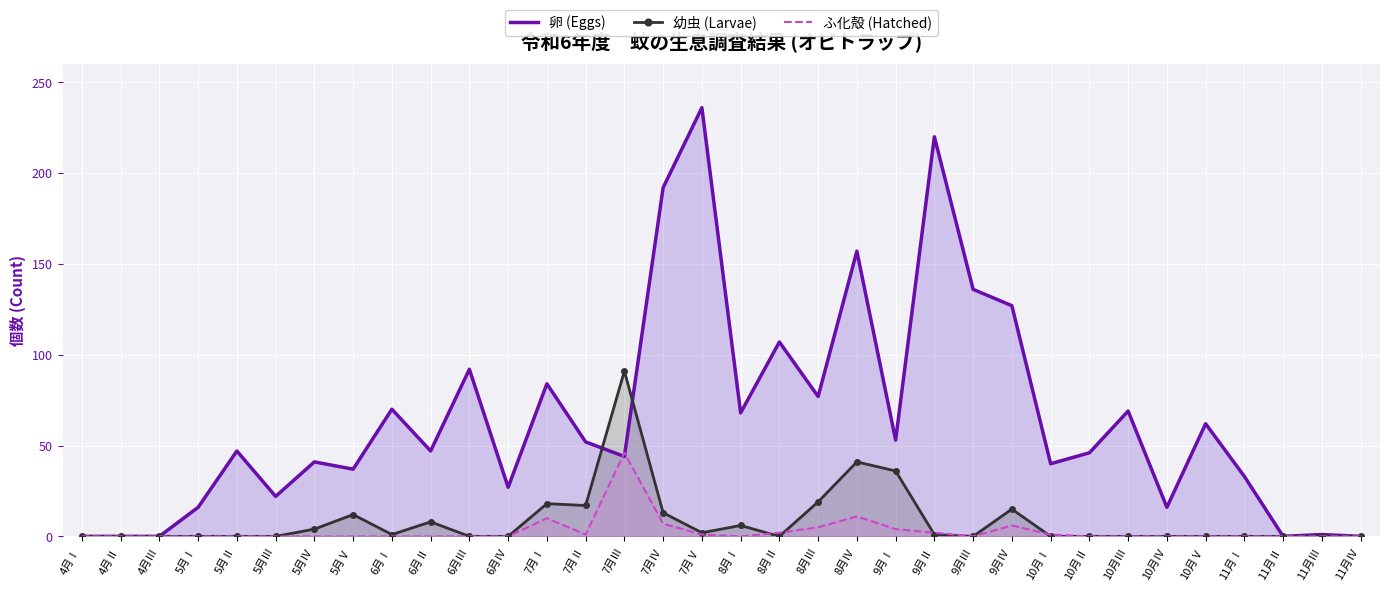

Is the value of 幼虫 (Larvae) at 11月Ⅳ greater than the value of ふ化殻 (Hatched) at 9月Ⅰ?

No